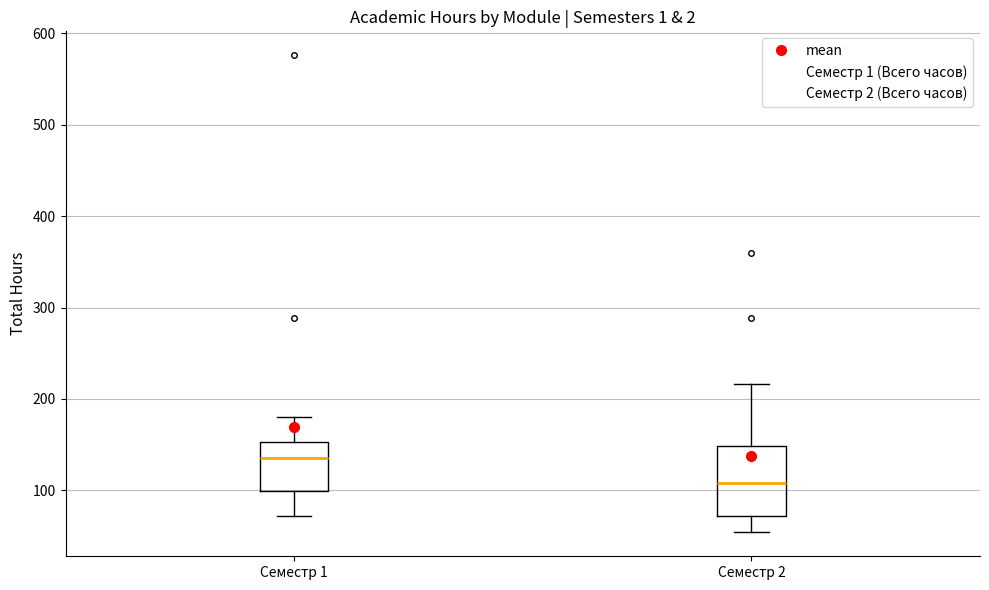

Reading left to right, transcribe this box plot: for each box, give where its median line is, the range the box spans, and where its two whiskers end, as read against the y-axis. The values are not printed on the chart, so give them approximately, as read against the axis.

Семестр 1: median 140, box 100 to 150, whiskers 70 to 180
Семестр 2: median 110, box 70 to 150, whiskers 50 to 220